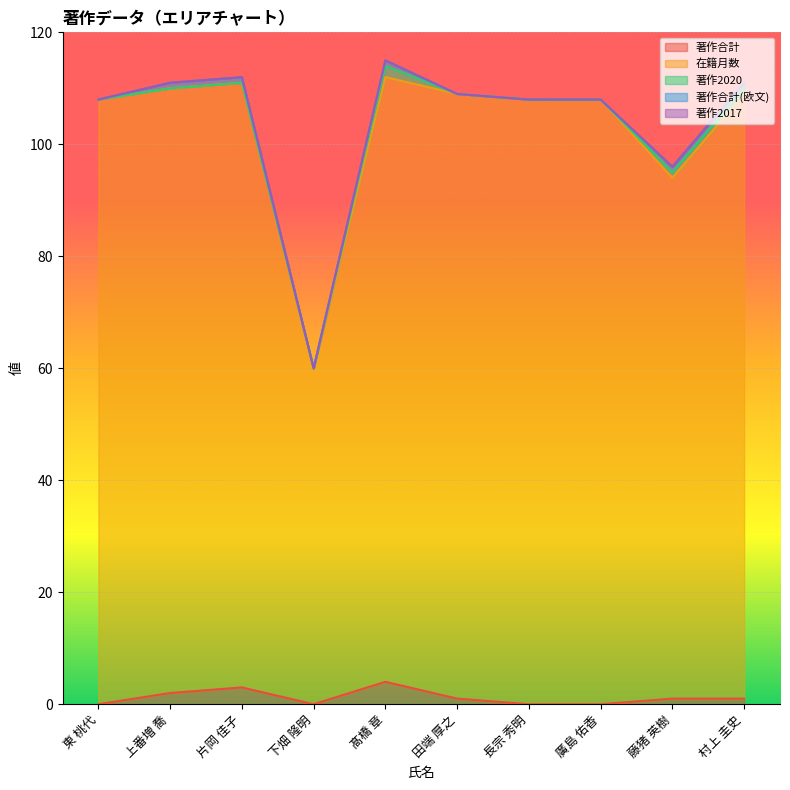

Reading left to right, what are all the values shown in this chart?

著作合計: 東 桃代=0	上番増 喬=2	片岡 佳子=3	下畑 隆明=0	髙橋 章=4	田端 厚之=1	長宗 秀明=0	廣島 佑香=0	藤猪 英樹=1	村上 圭史=1
在籍月数: 東 桃代=108	上番増 喬=108	片岡 佳子=108	下畑 隆明=60	髙橋 章=108	田端 厚之=108	長宗 秀明=108	廣島 佑香=108	藤猪 英樹=93	村上 圭史=108
著作2020: 東 桃代=0	上番増 喬=0	片岡 佳子=0	下畑 隆明=0	髙橋 章=2	田端 厚之=0	長宗 秀明=0	廣島 佑香=0	藤猪 英樹=1	村上 圭史=1
著作合計(欧文): 東 桃代=0	上番増 喬=1	片岡 佳子=1	下畑 隆明=0	髙橋 章=1	田端 厚之=0	長宗 秀明=0	廣島 佑香=0	藤猪 英樹=1	村上 圭史=1
著作2017: 東 桃代=0	上番増 喬=0	片岡 佳子=0	下畑 隆明=0	髙橋 章=0	田端 厚之=0	長宗 秀明=0	廣島 佑香=0	藤猪 英樹=0	村上 圭史=0